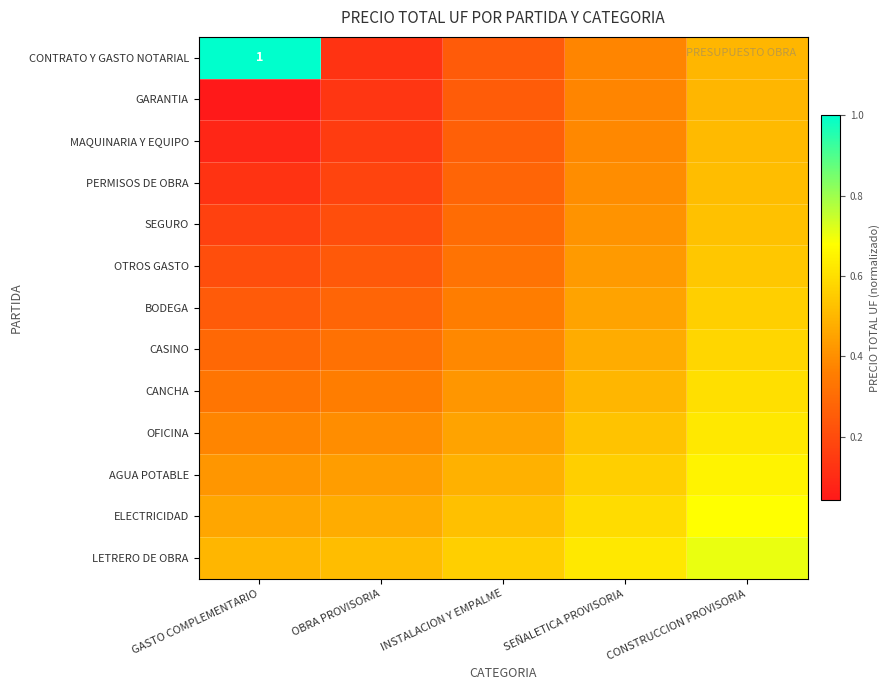

What is the difference between the CONTRATO Y GASTO NOTARIAL values at CONSTRUCCION PROVISORIA and GASTO COMPLEMENTARIO?

0.5